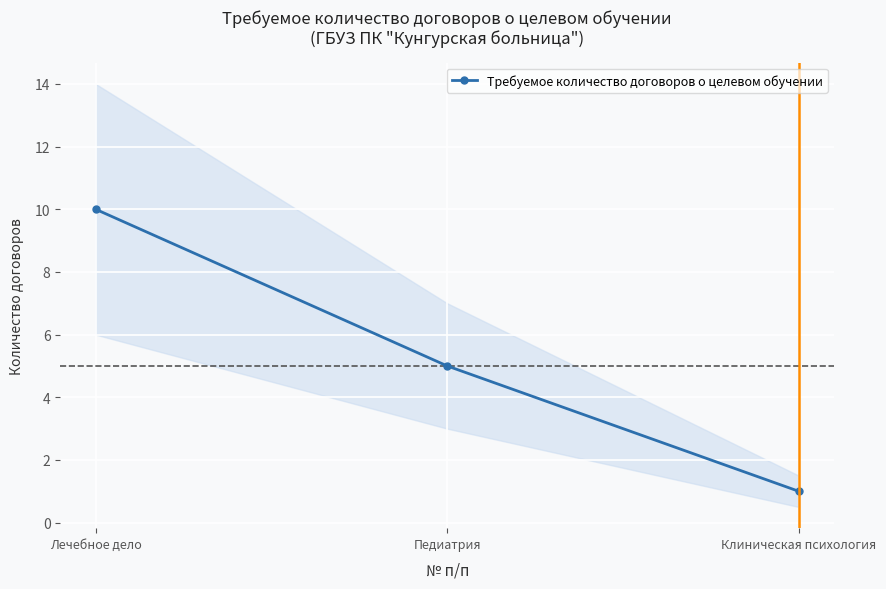

What is the change in value from Лечебное дело to Клиническая психология?

-9